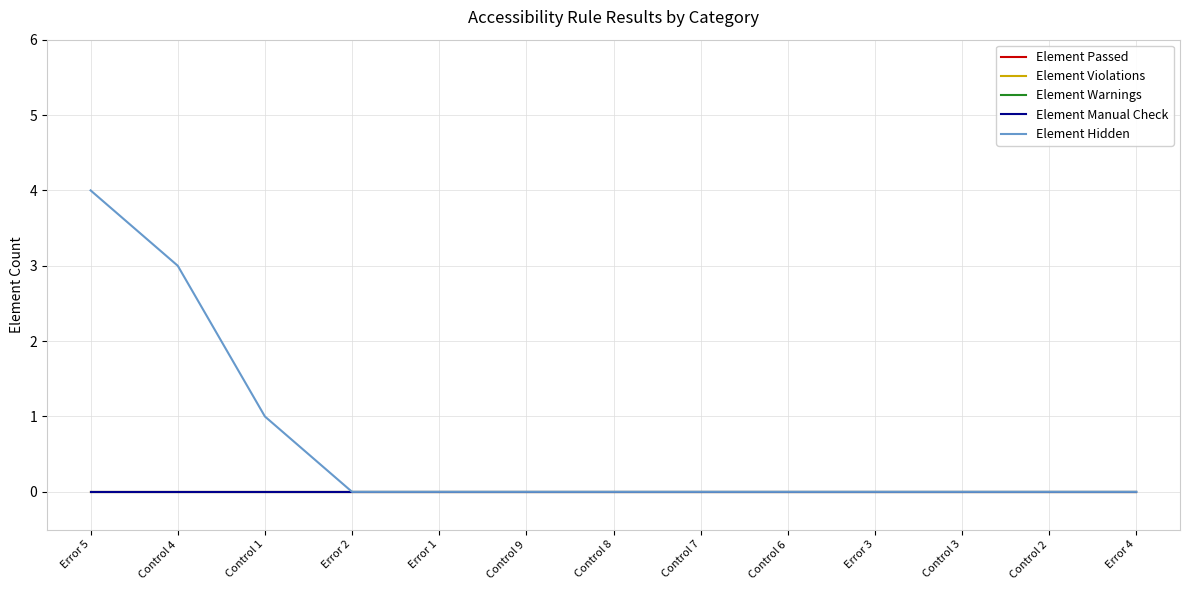

True or false: Element Warnings has more than 1 interior local peaks.

False